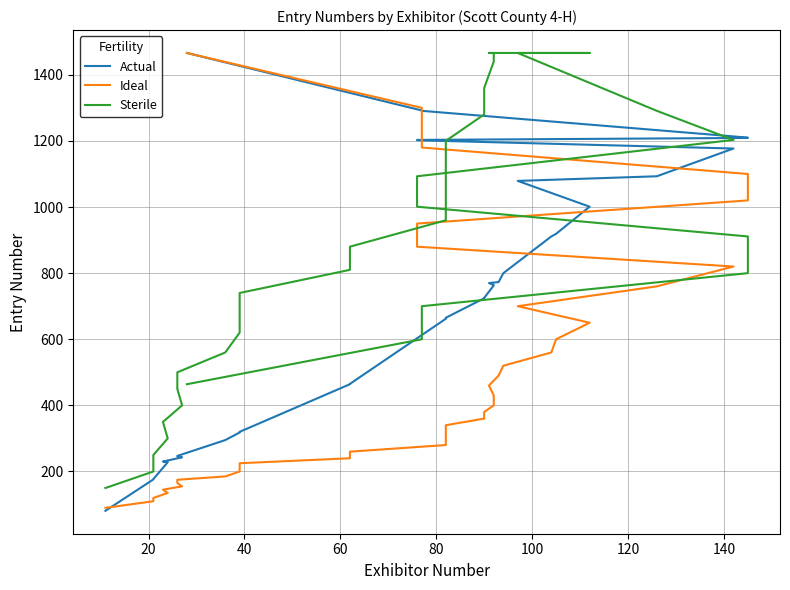

How many distinct data groups are displayed?

3